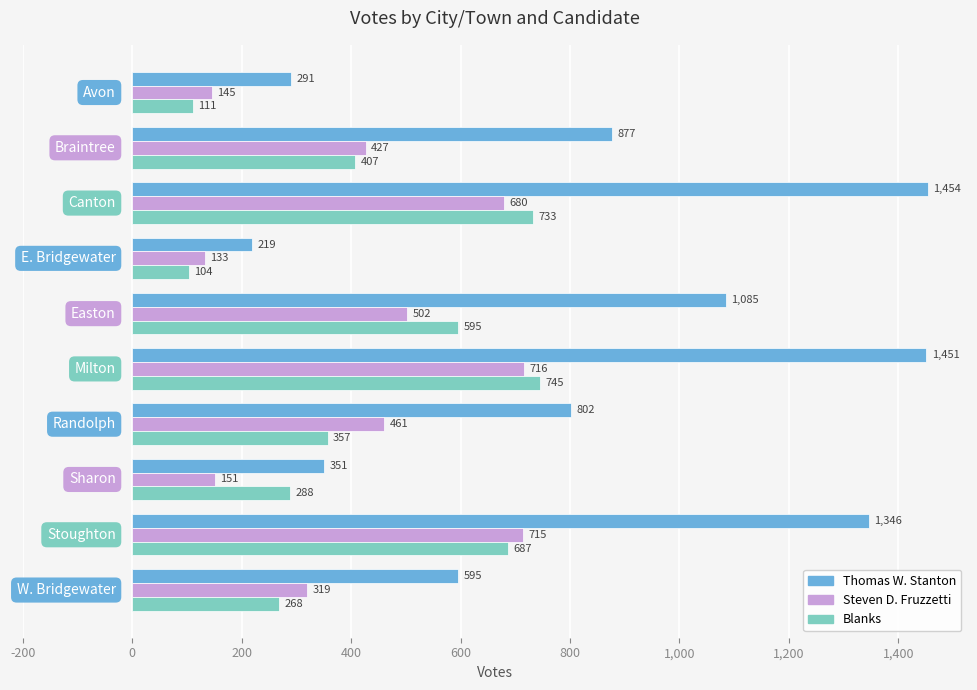

What are all the series names shown in the legend?

Thomas W. Stanton, Steven D. Fruzzetti, Blanks